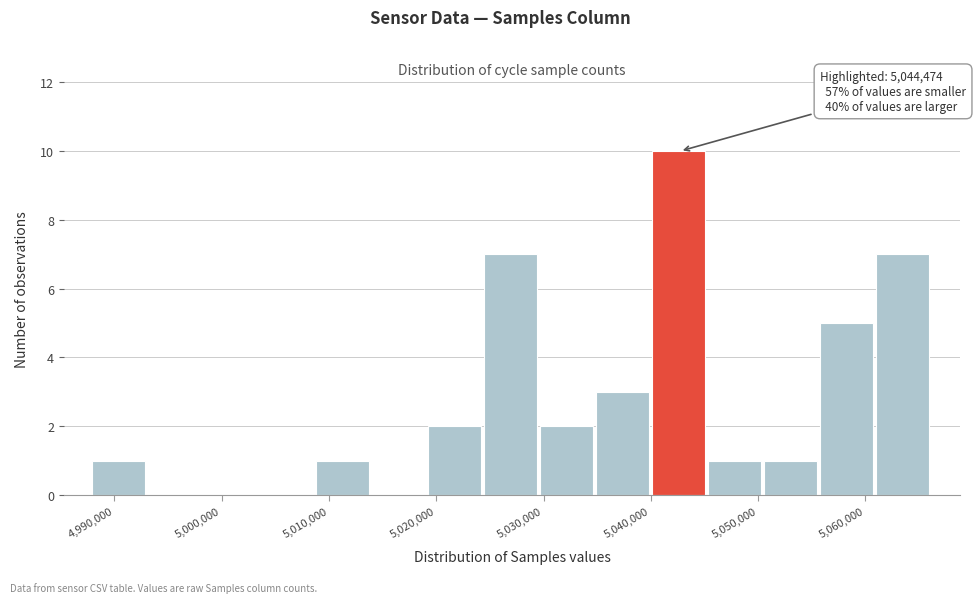

Which range on the x-axis has the tallest bar?

5040000 to 5045000